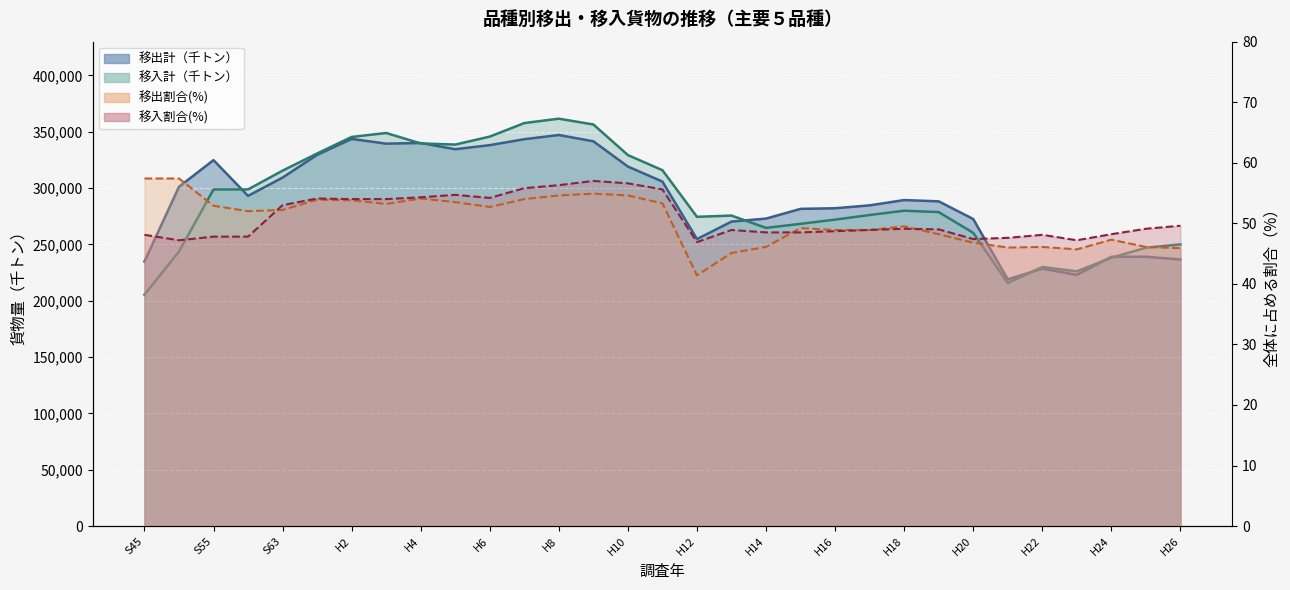

Which label corresponds to the largest value in the chart?

H8